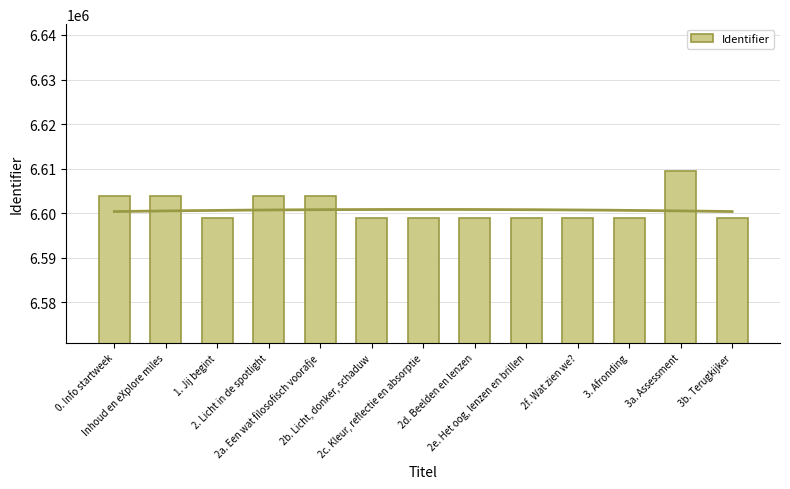

What is the maximum value shown in the chart?

6609377